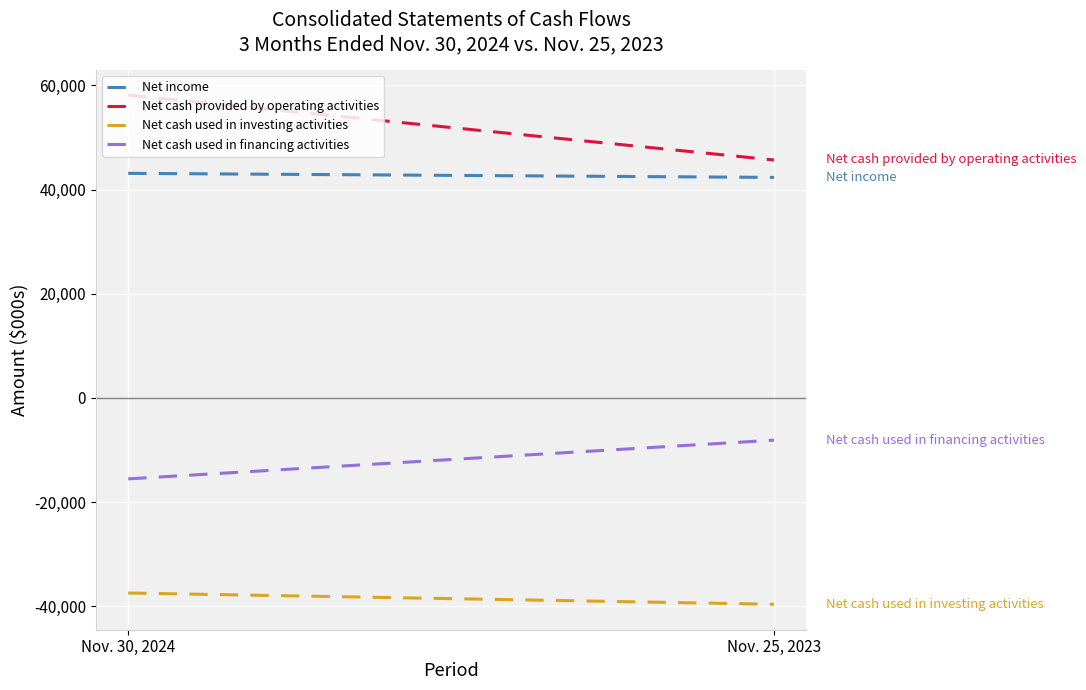

Rank the series at Nov. 25, 2023 from highest to lowest value.

Net cash provided by operating activities, Net income, Net cash used in financing activities, Net cash used in investing activities